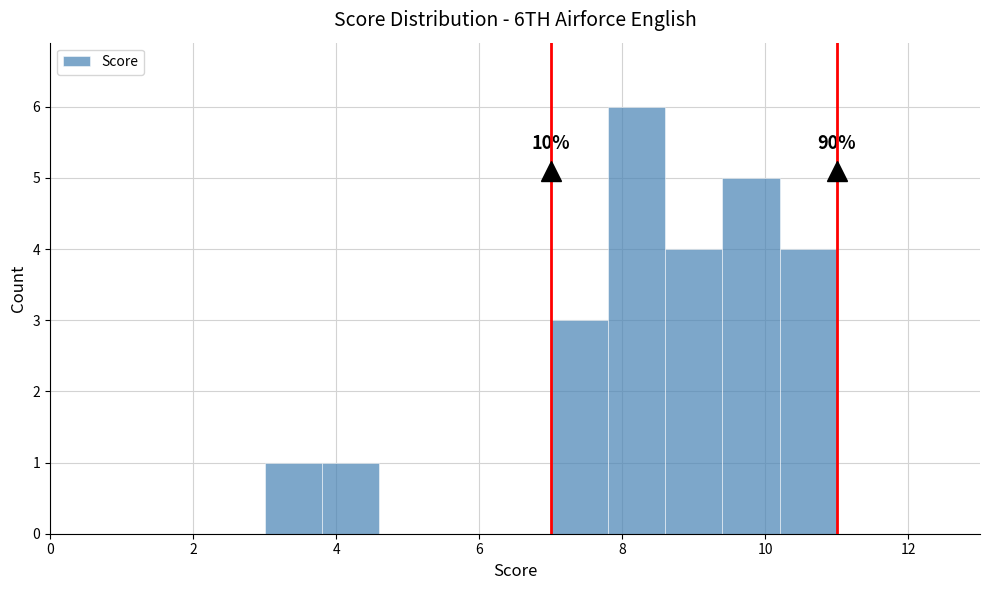

Which range on the x-axis has the tallest bar?

7.8 to 8.6